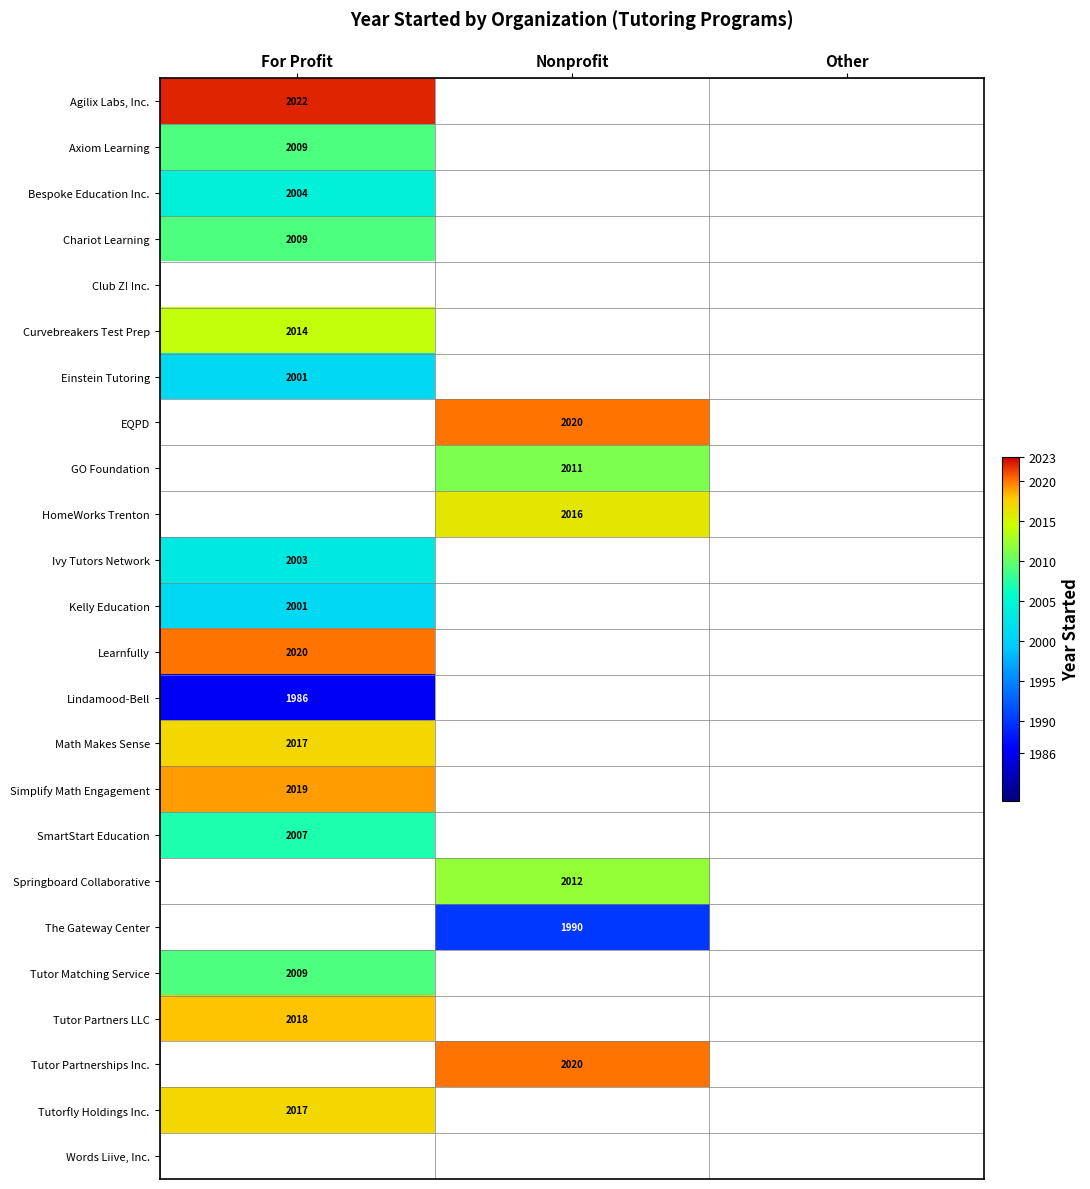

True or false: Tutorfly Holdings Inc. has a value of 1390 at For Profit.

False